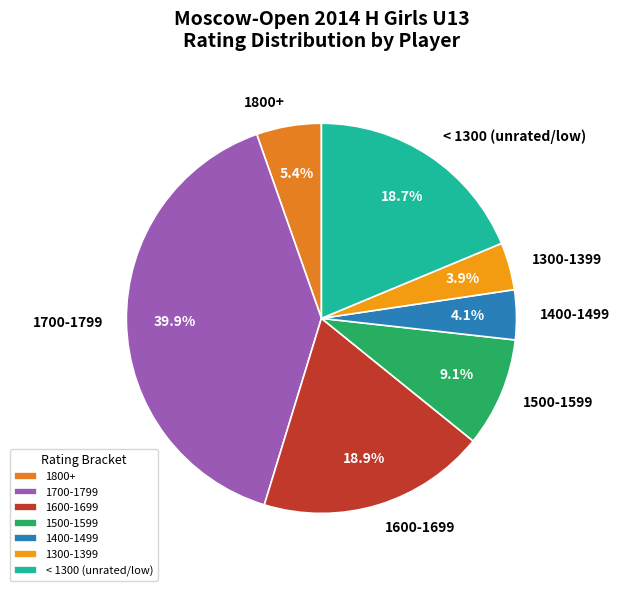

Between < 1300 (unrated/low) and 1500-1599, which is larger?

< 1300 (unrated/low)